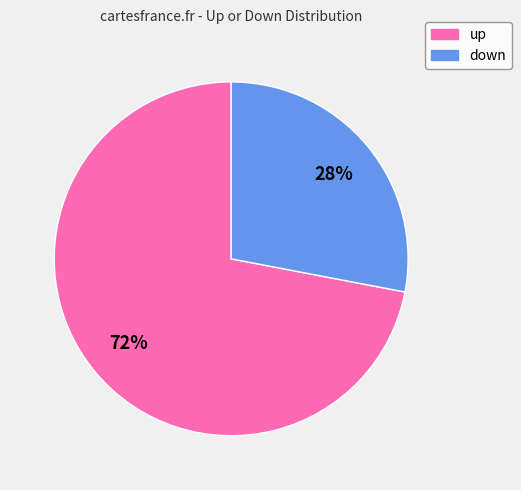

How many segments does this pie chart have?

2